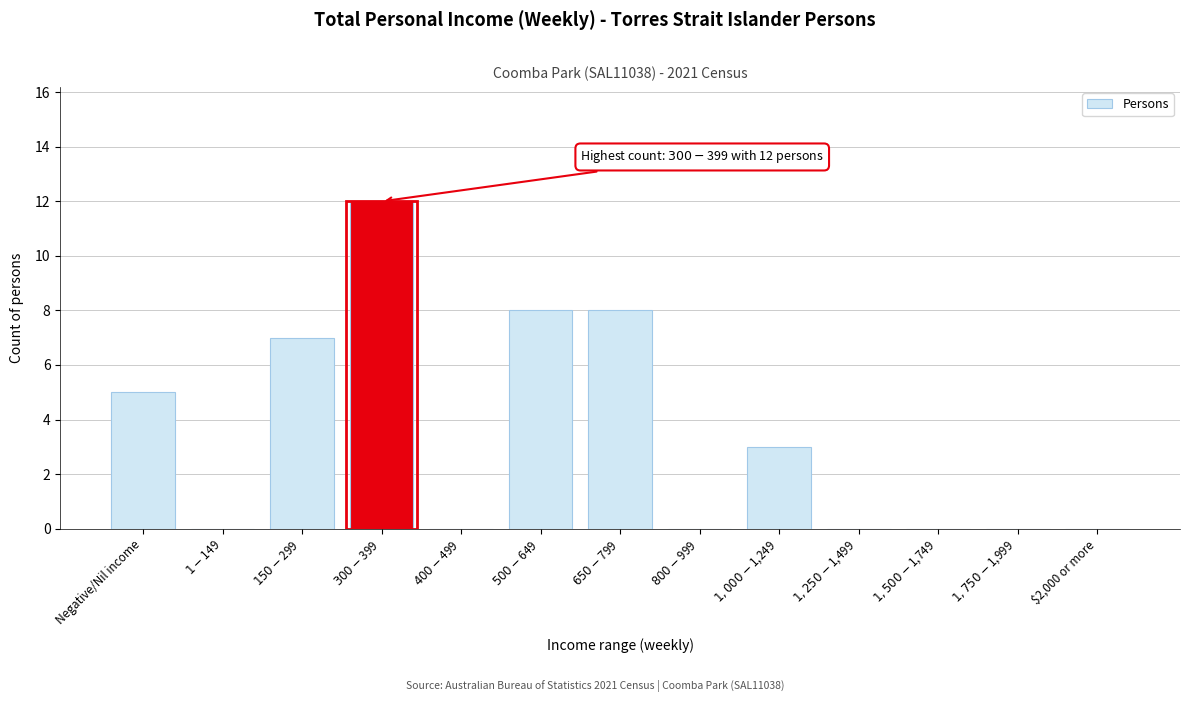

What is the sum of all values?

43